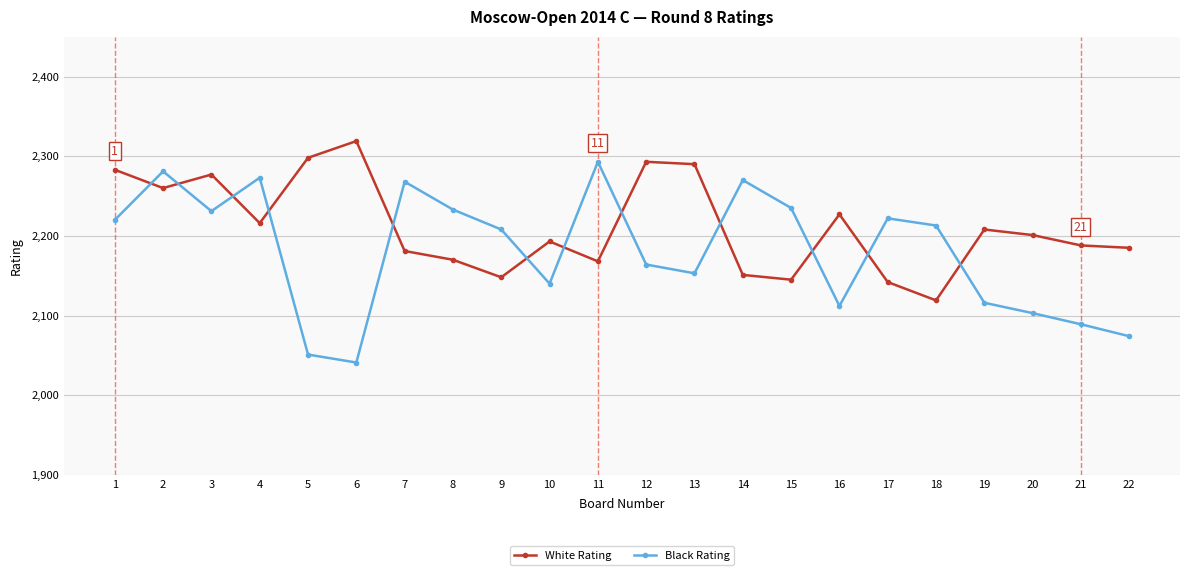

Which series has the largest range (max minus min)?

Black Rating